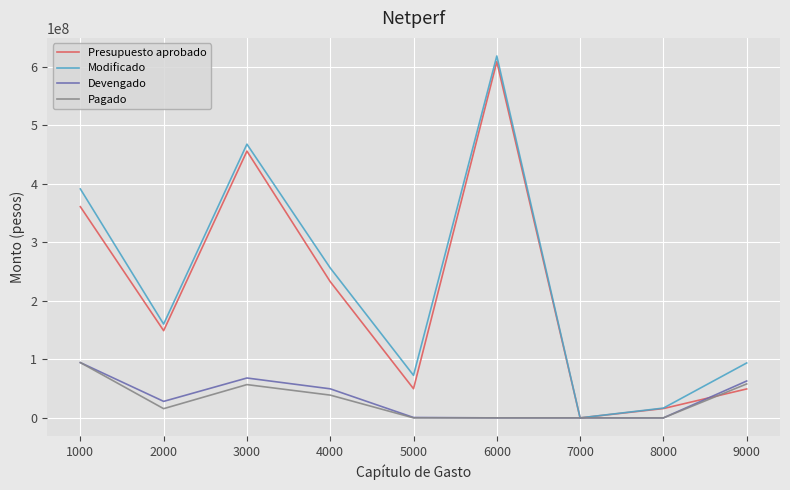

The Presupuesto aprobado series shows 89350404 at 5000. True or false?

False